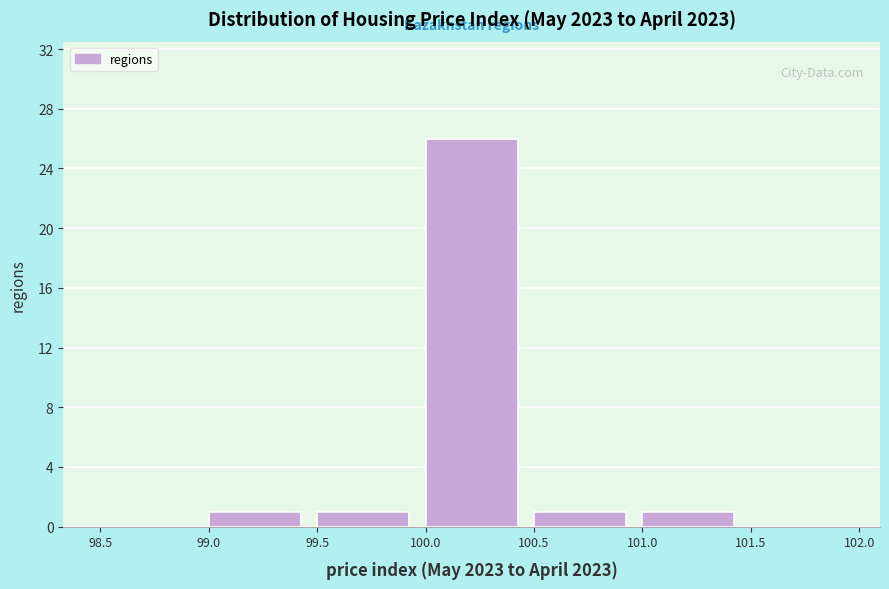

What is the height of the bar covering 99.0 to 99.5 on the x-axis? The values are not printed on the chart, so give them approximately, as read against the axis.

1